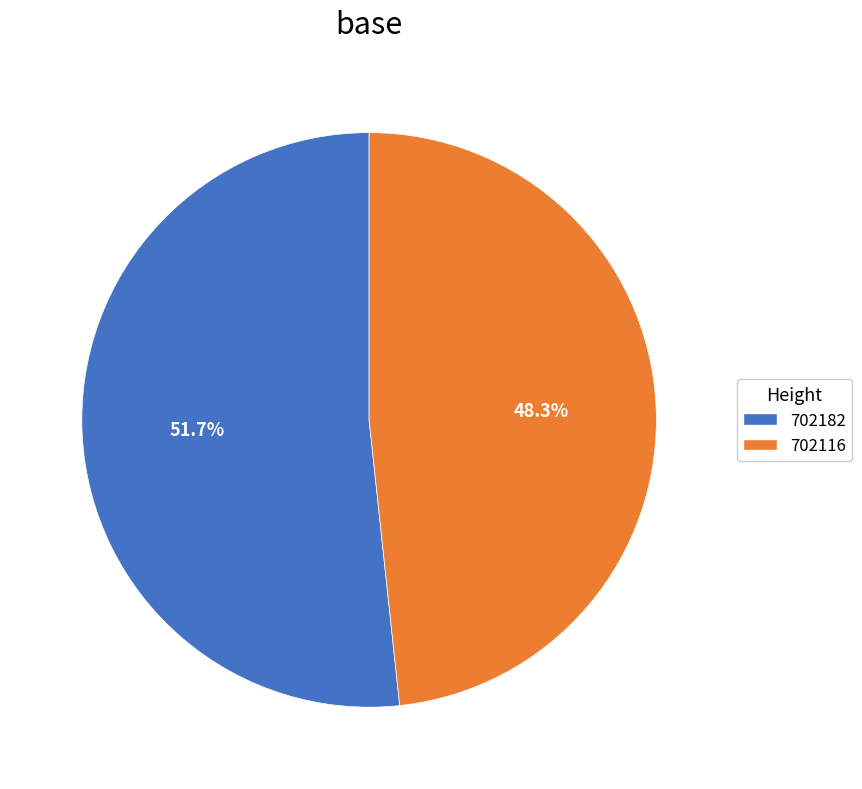

How much of the chart is everything except 702182?

48.3%